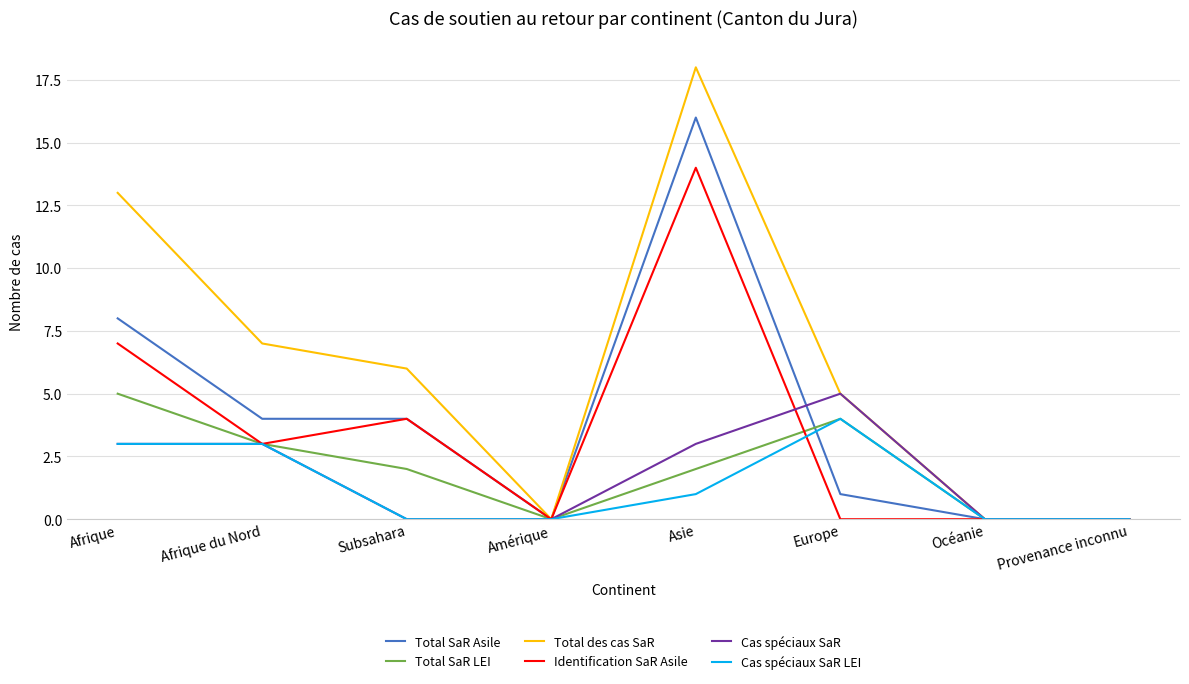

The Cas spéciaux SaR series shows 3 at Amérique. True or false?

False